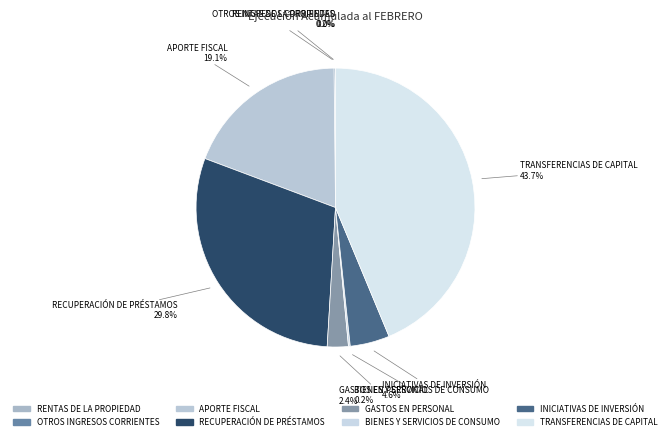

To the nearest percent, what is the combined percentage of TRANSFERENCIAS DE CAPITAL and RENTAS DE LA PROPIEDAD?

44%